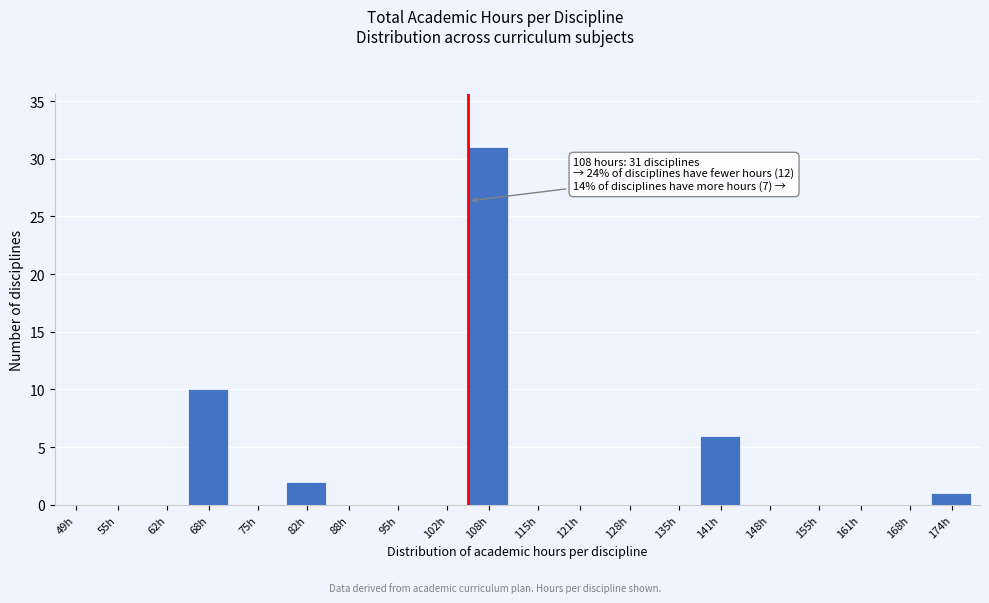

Reading left to right, extract all data points from this chart.

49h=0	55h=0	62h=0	68h=10	75h=0	82h=2	88h=0	95h=0	102h=0	108h=31	115h=0	121h=0	128h=0	135h=0	141h=6	148h=0	155h=0	161h=0	168h=0	174h=1